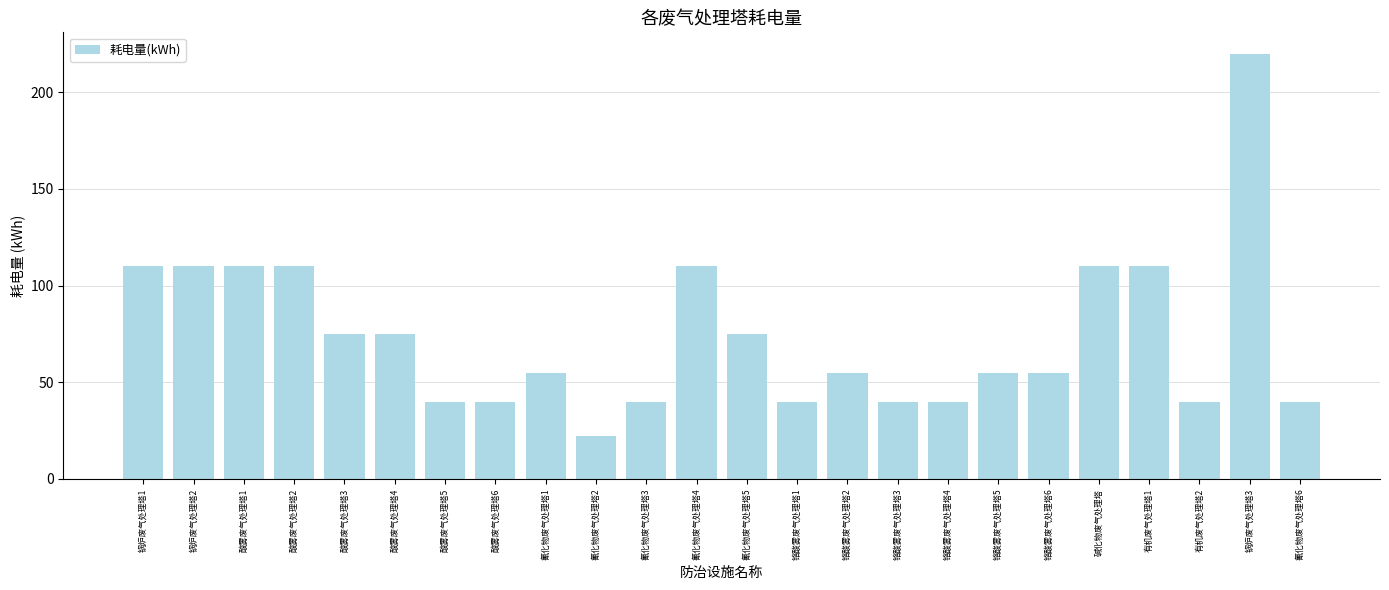

At which category does the chart reach its peak across all series?

锅炉废气处理塔3